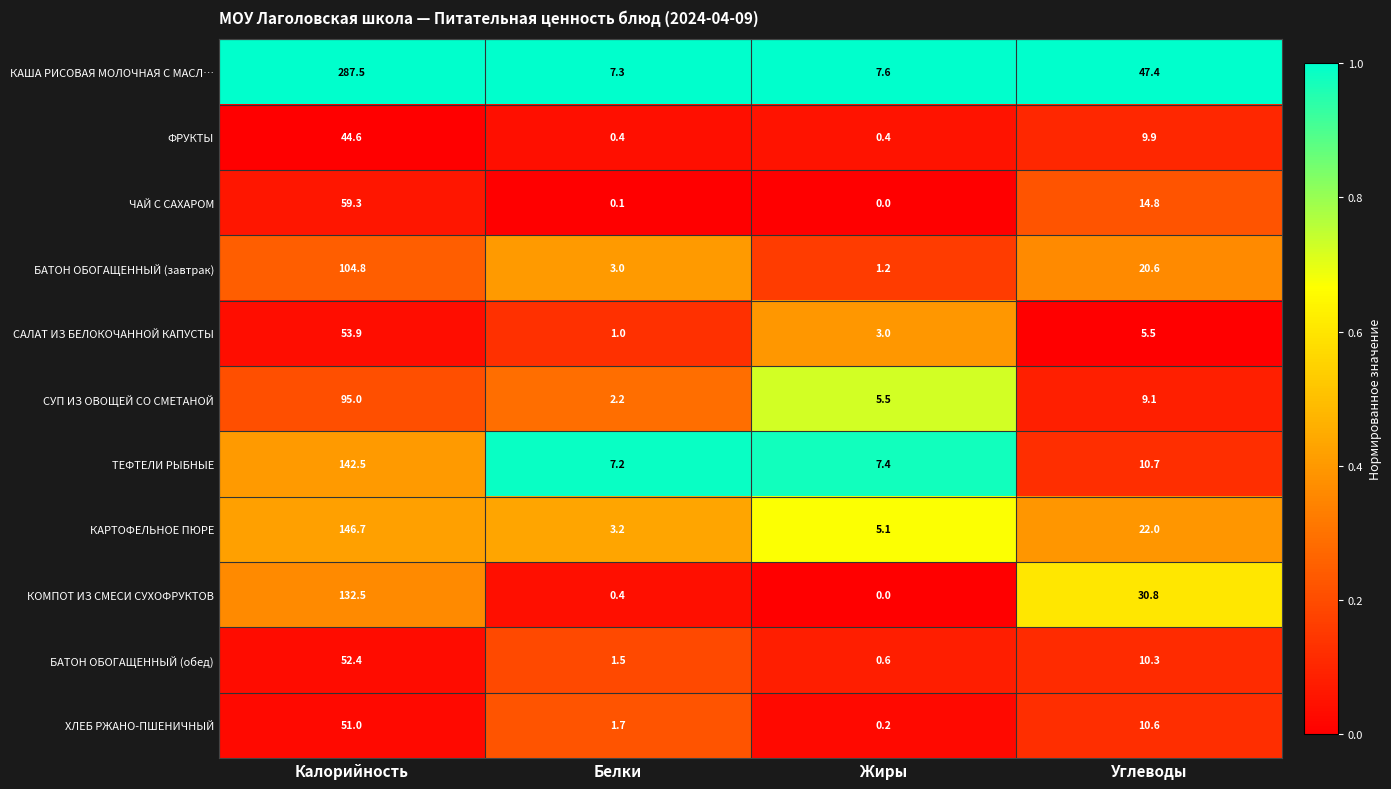

Which category has the highest value across all series?

Калорийность